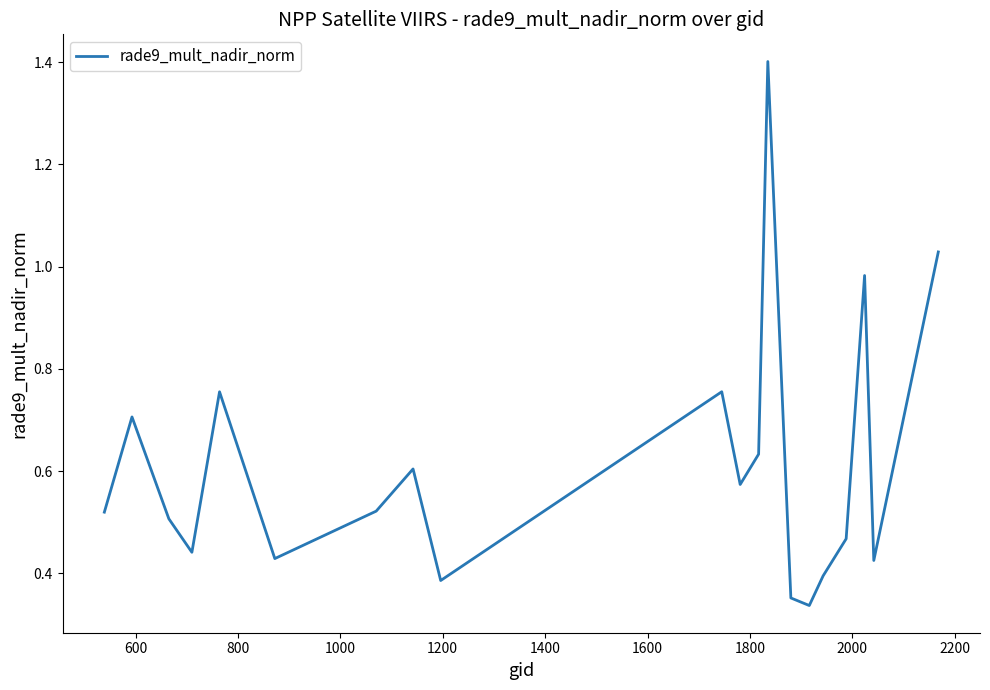

What is the difference between the maximum and minimum values?

1.1